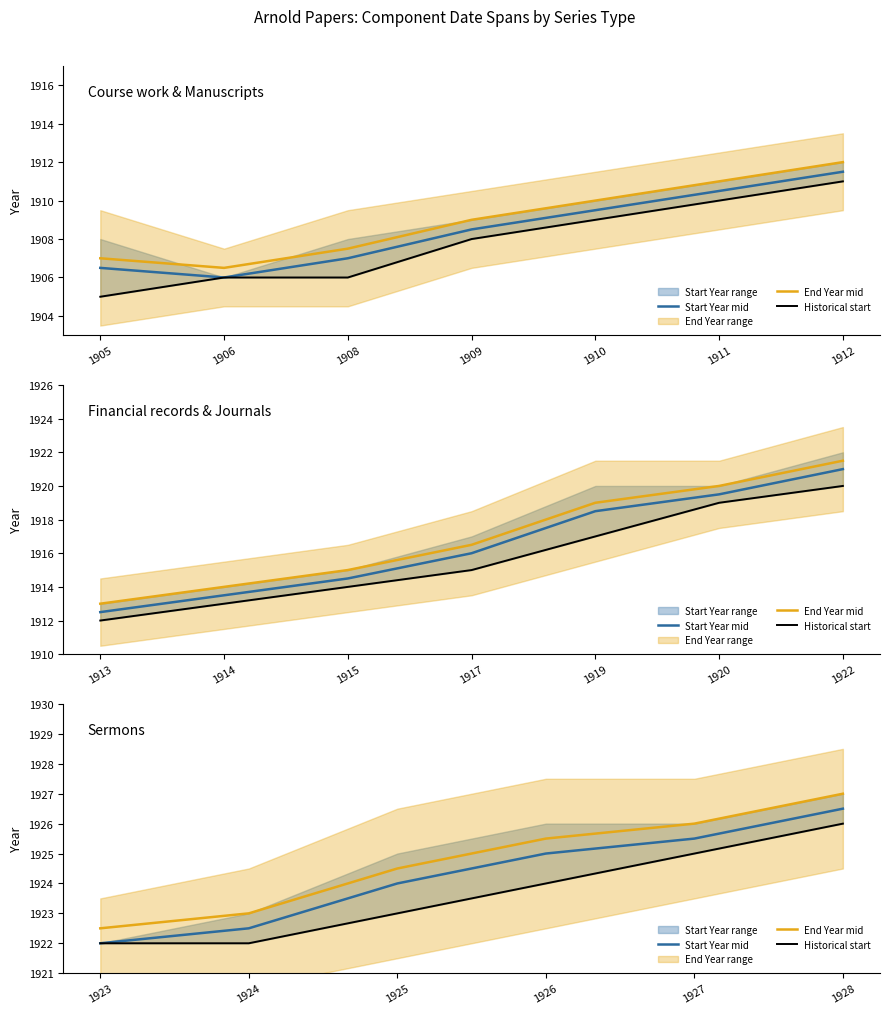

Does the chart display data point markers on the line(s)?

No